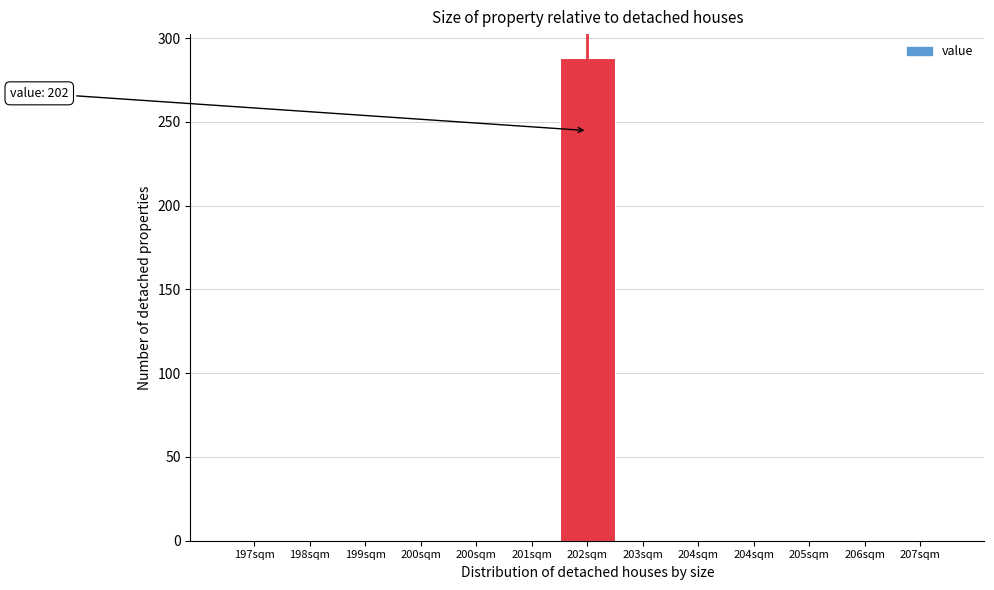

How many values exceed 0?

1